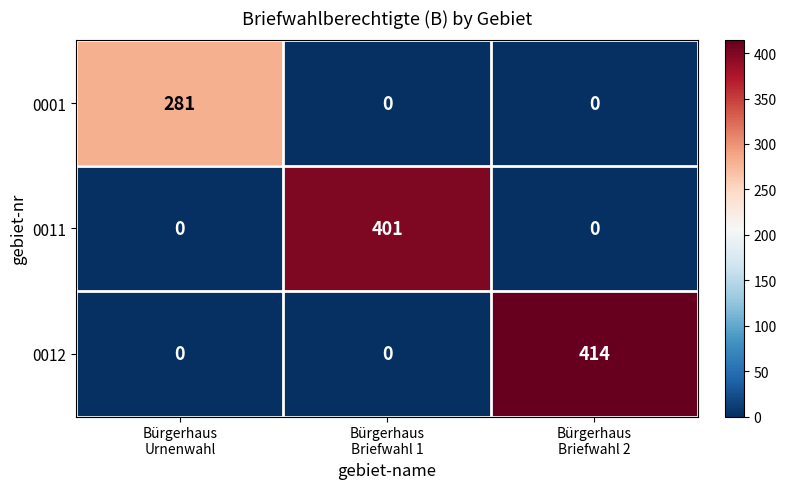

How many 0011 values are between 0 and 401?

3